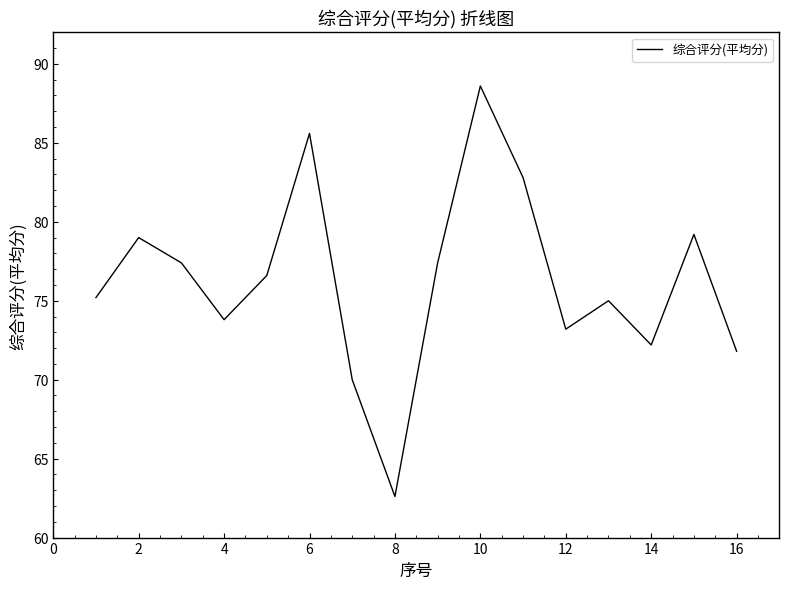

What is the smallest value displayed?

62.6